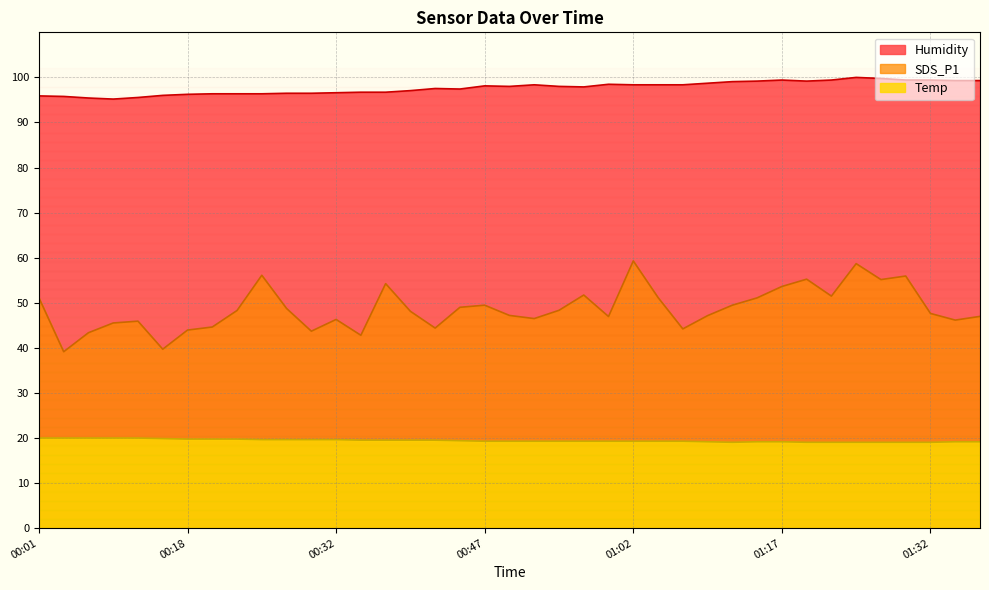

Which has a higher value, 00:13 or 00:10?

00:10